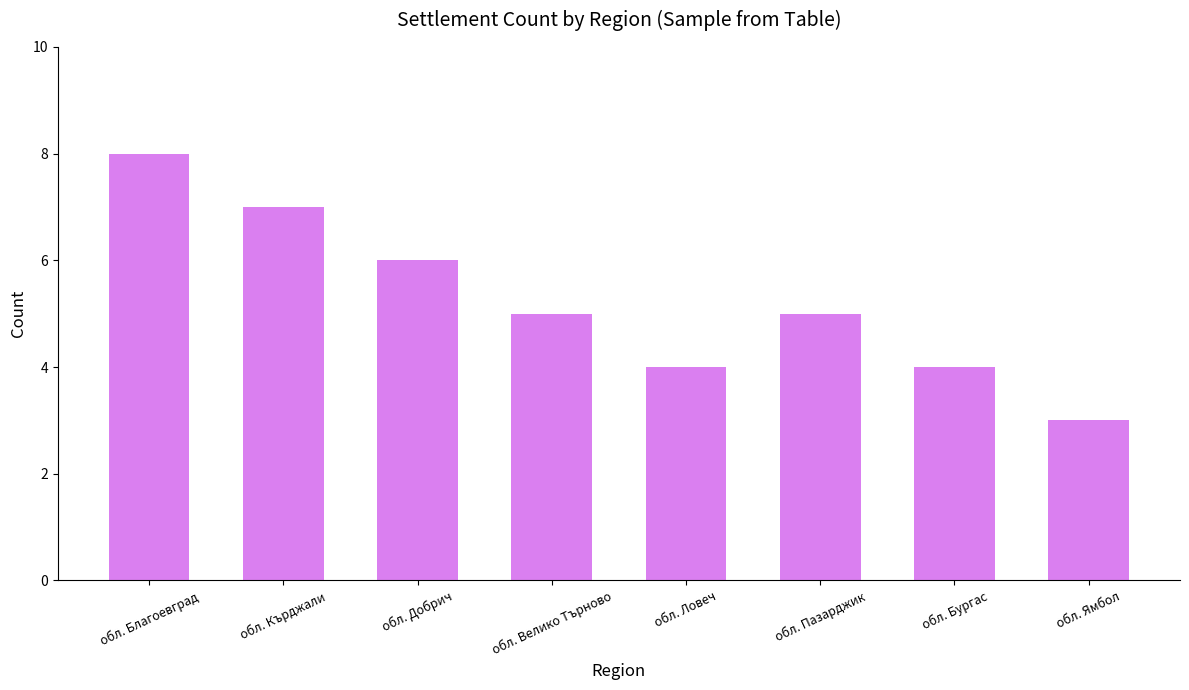

What is the approximate value at обл. Бургас?

4